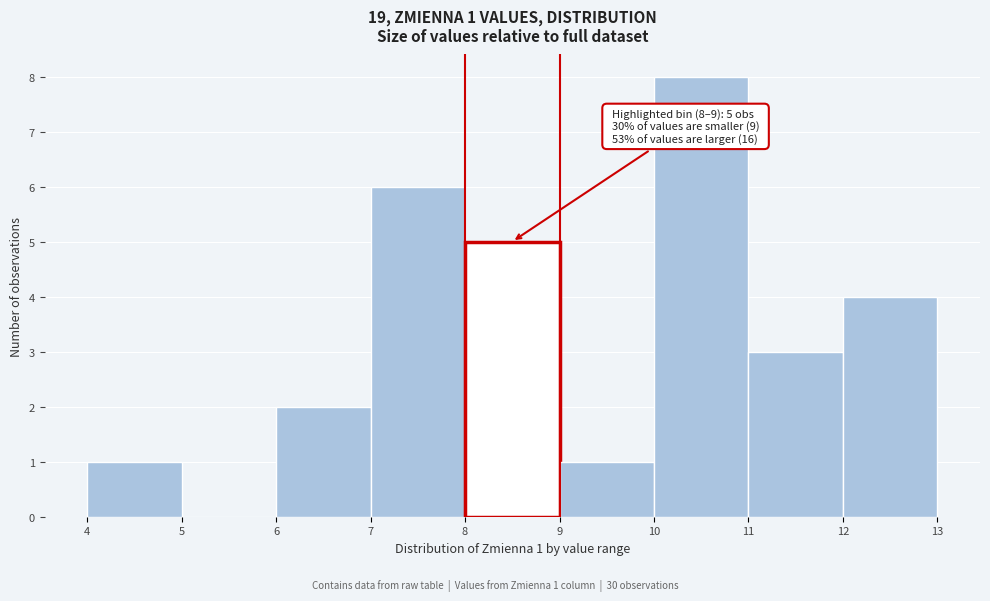

Which range on the x-axis has the tallest bar?

10 to 11